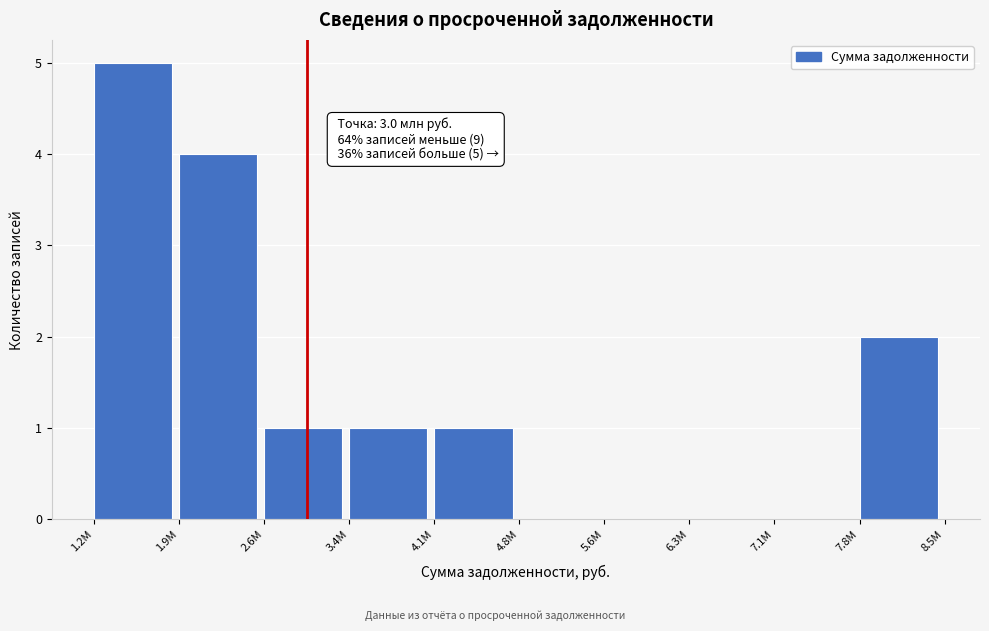

Reading left to right, what are all the values shown in this chart?

1.2M=5	1.9M=4	2.6M=1	3.4M=1	4.1M=1	4.8M=0	5.6M=0	6.3M=0	7.1M=0	7.8M=2